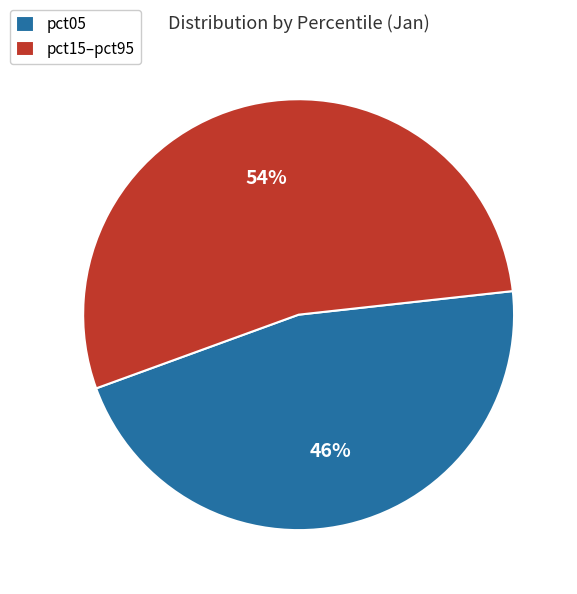

Is it true that pct15–pct95 is 46% of the pie?

False